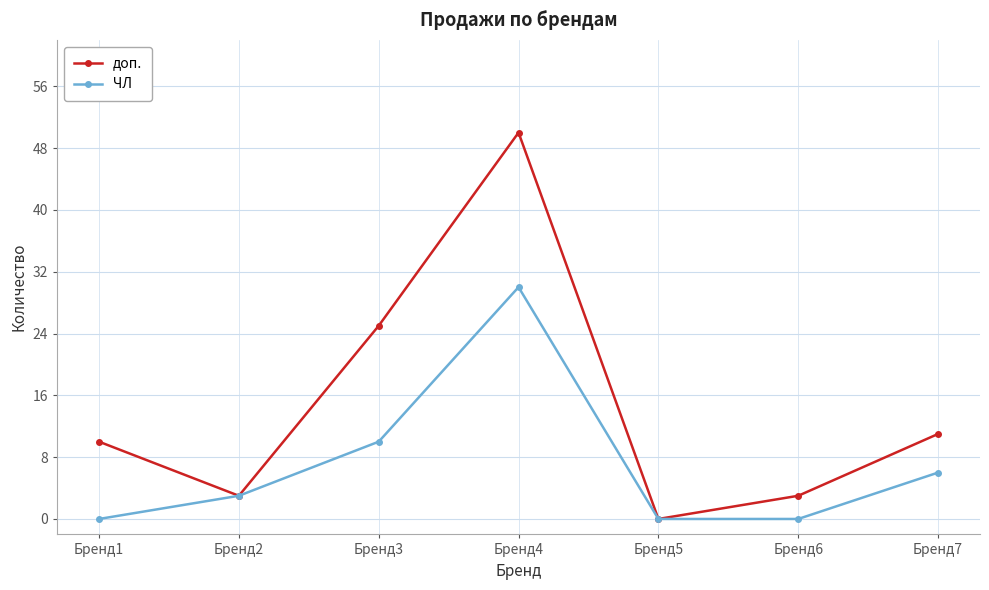

What are all the series names shown in the legend?

доп., ЧЛ